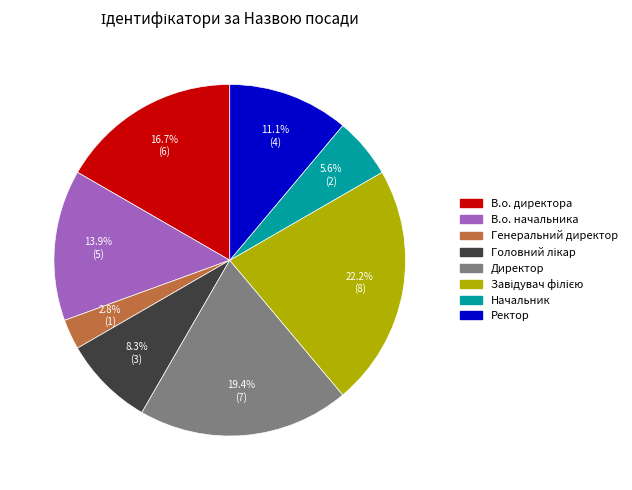

How many segments does this pie chart have?

8